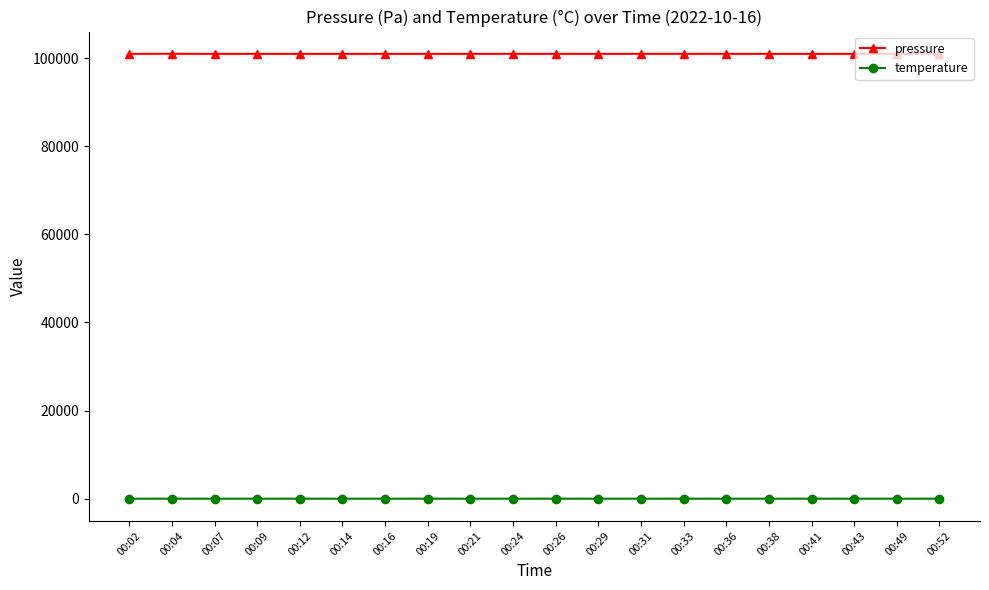

What is the difference between the maximum and minimum values in the pressure series?

21.5